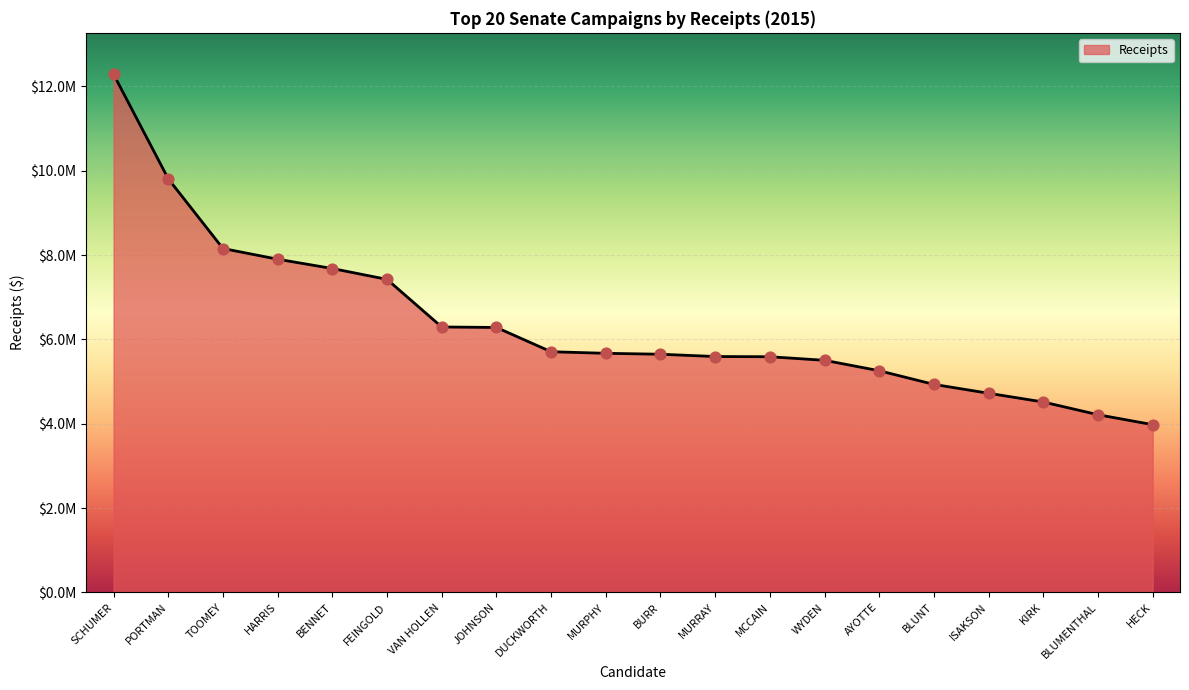

What is the ratio of the value at MCCAIN to the value at BENNET?

0.7